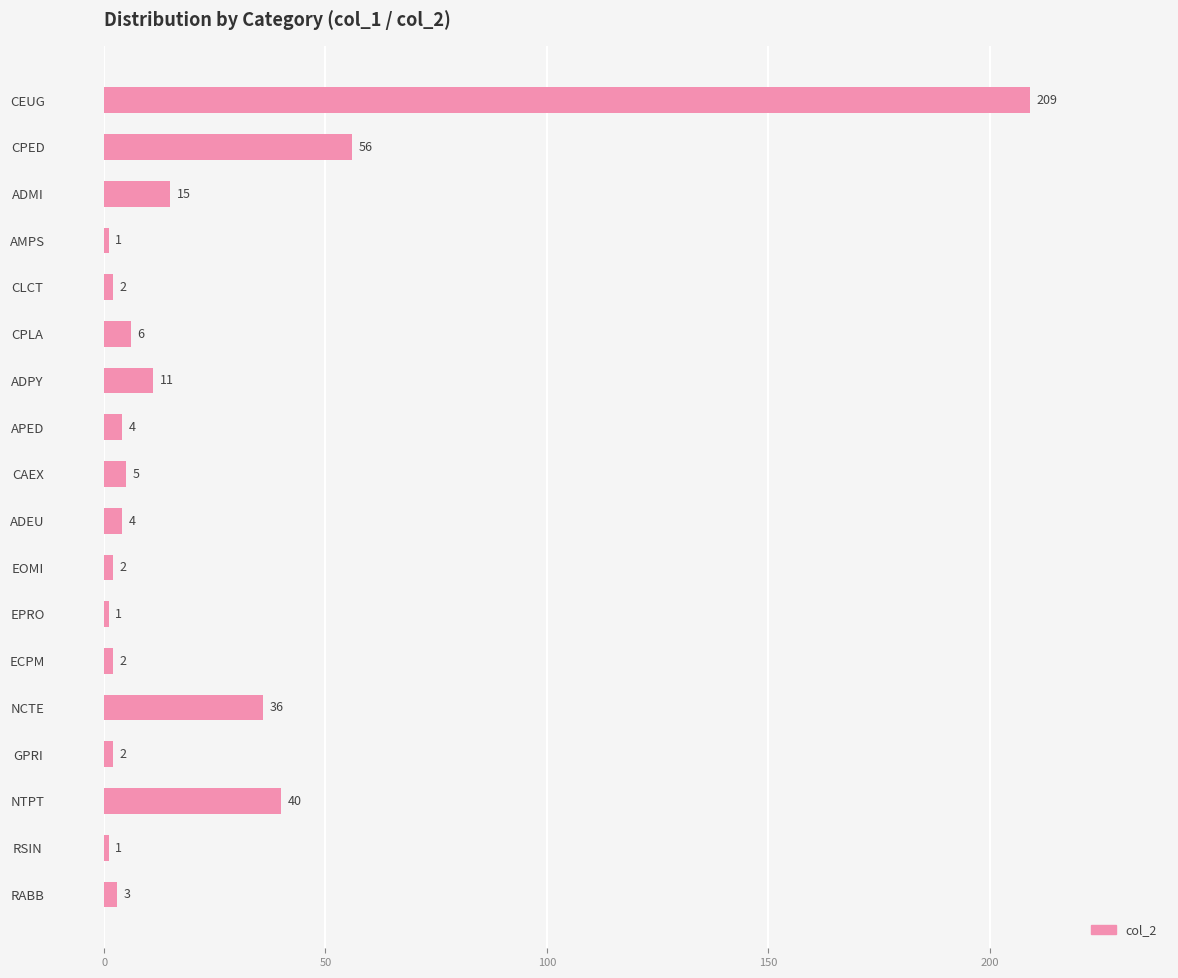

What is the value of the 3rd bar from the top?

15